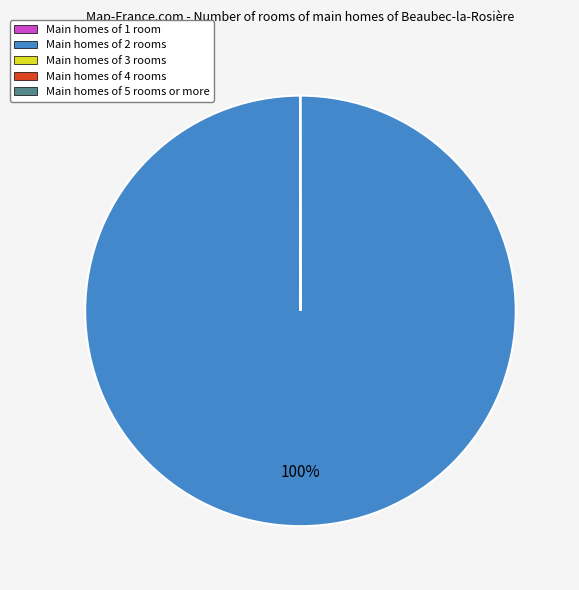

To the nearest percent, what is the difference between the largest and smallest slice percentages?

100%